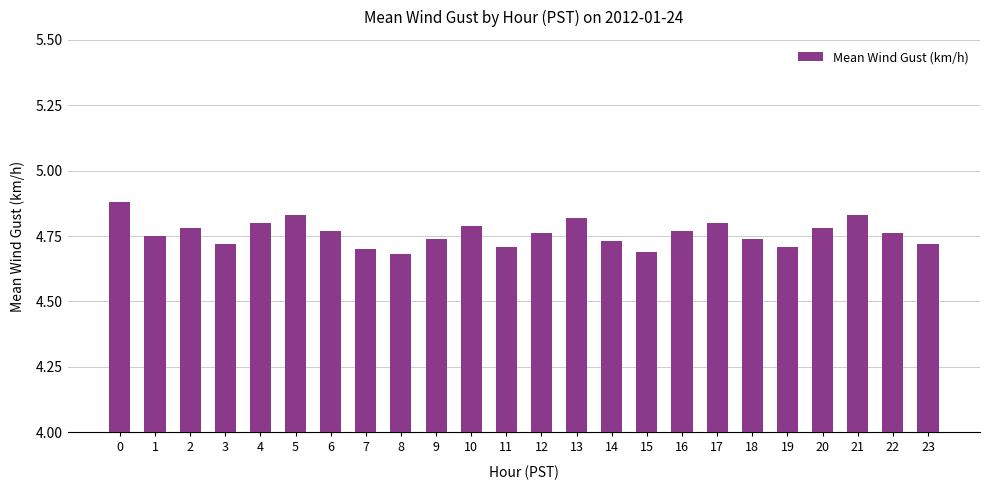

Does the chart contain any negative values?

No